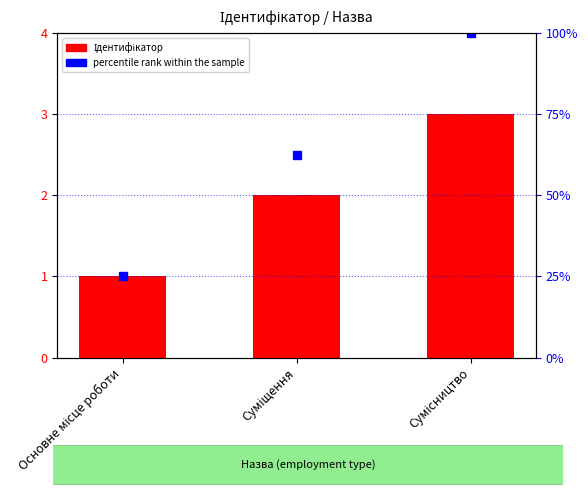

Rank the categories by value from lowest to highest.

Основне місце роботи, Суміщення, Сумісництво